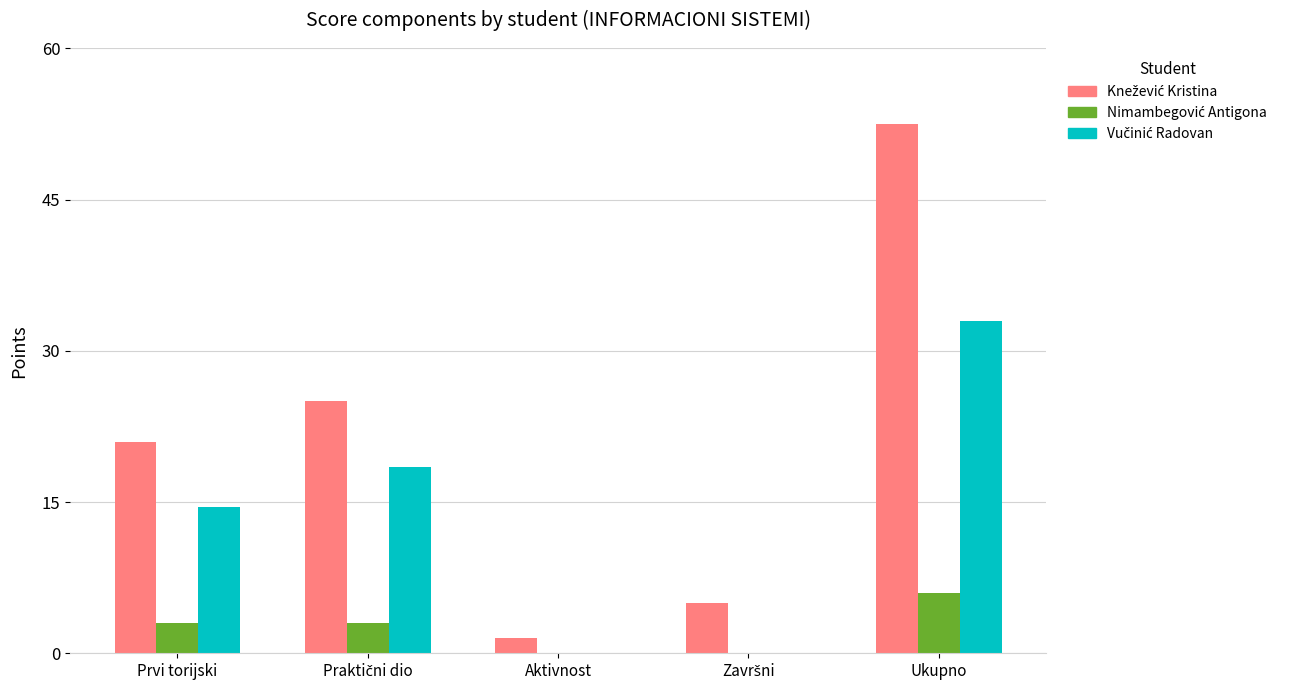

Is the value of Vučinić Radovan at Aktivnost greater than the value of Nimambegović Antigona at Praktični dio?

No